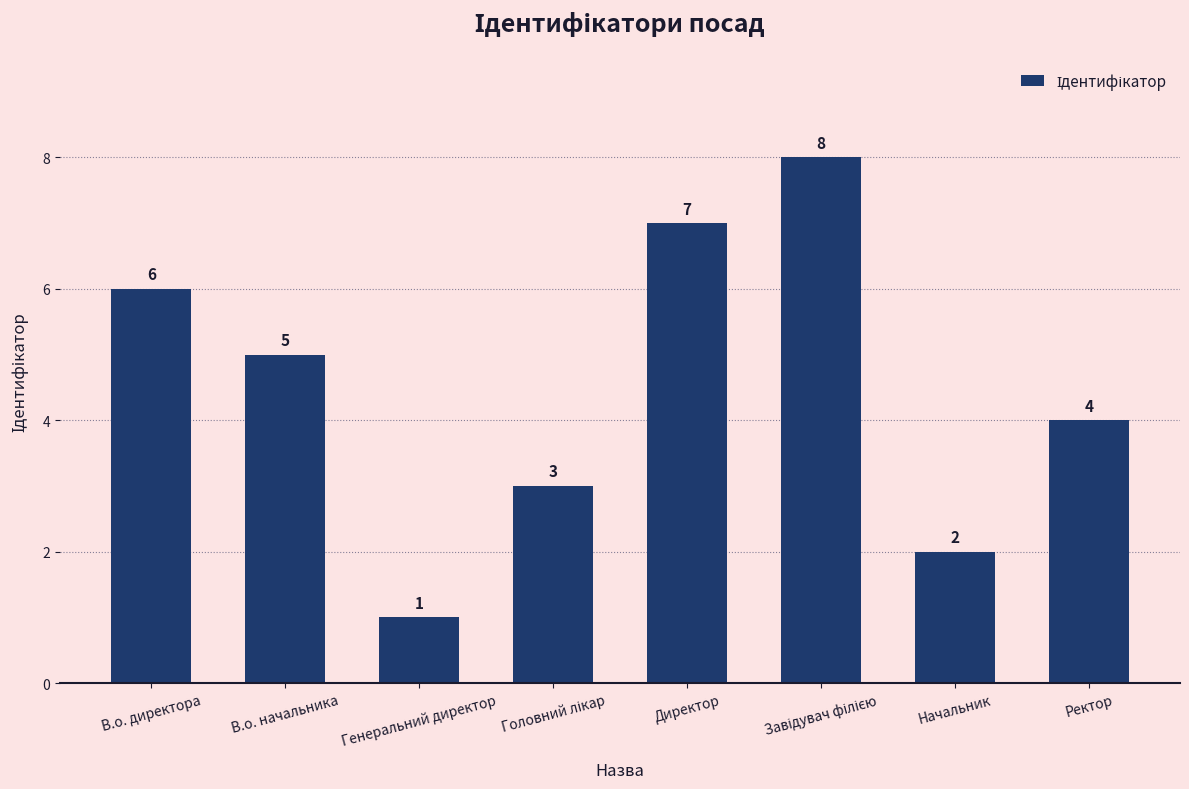

What is the smallest value displayed?

1